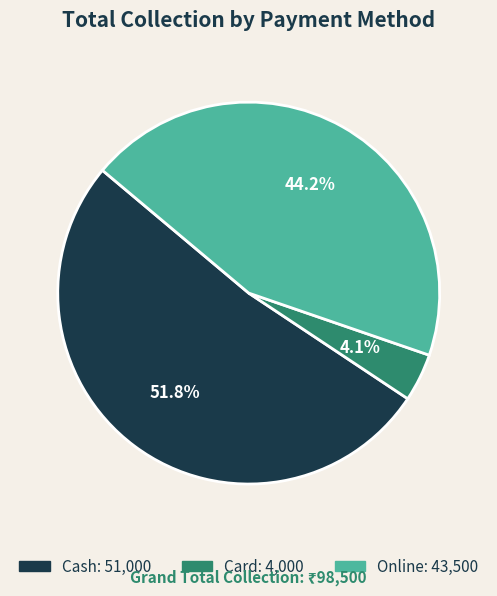

What is the largest slice in the pie chart?

Cash